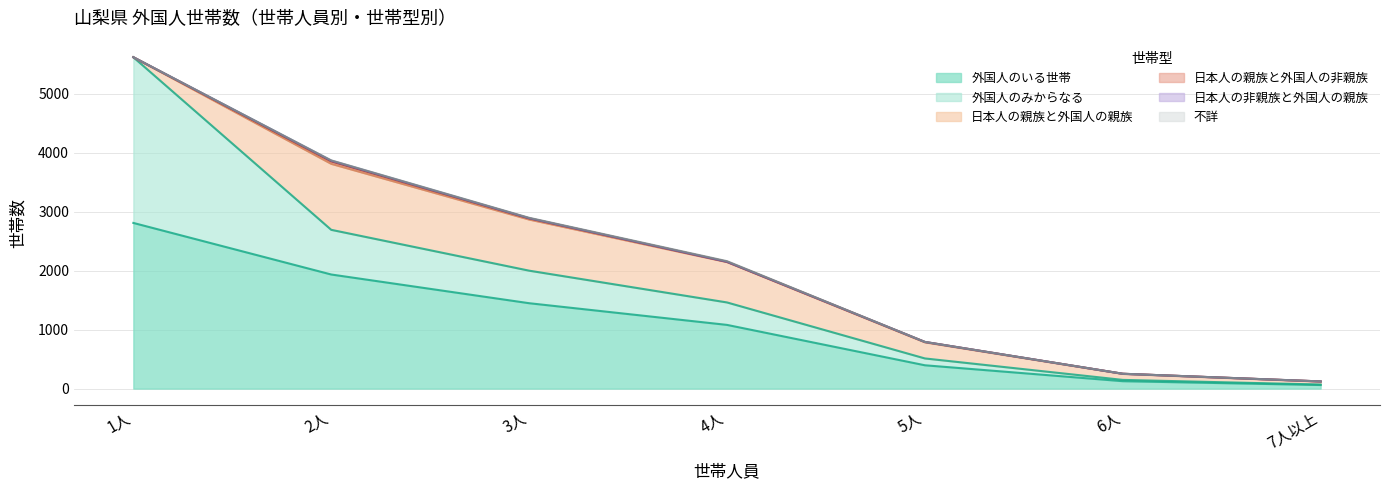

Which series has the largest total across all categories?

外国人のいる世帯